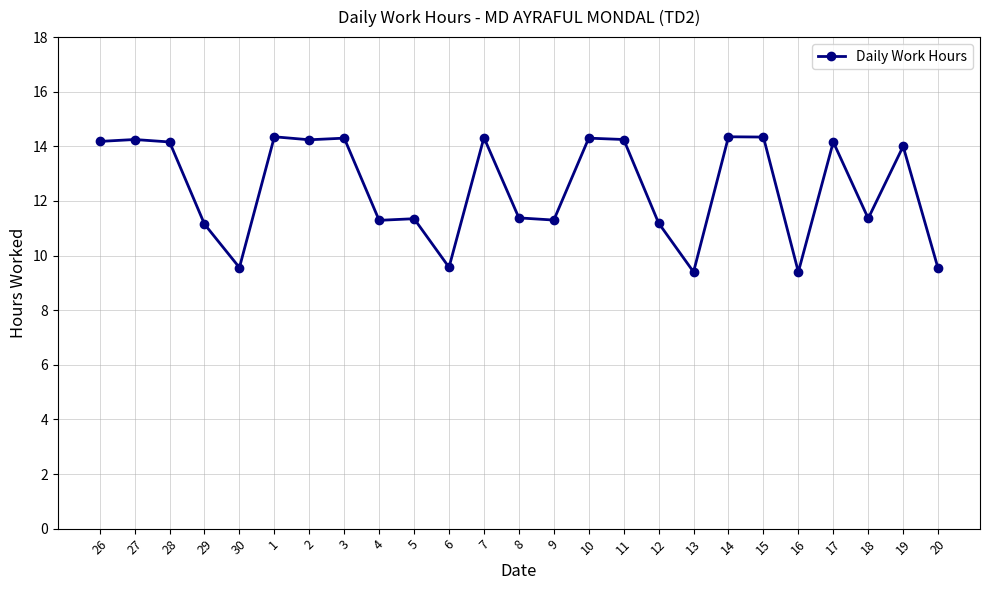

What is the minimum value shown in the chart?

9.4